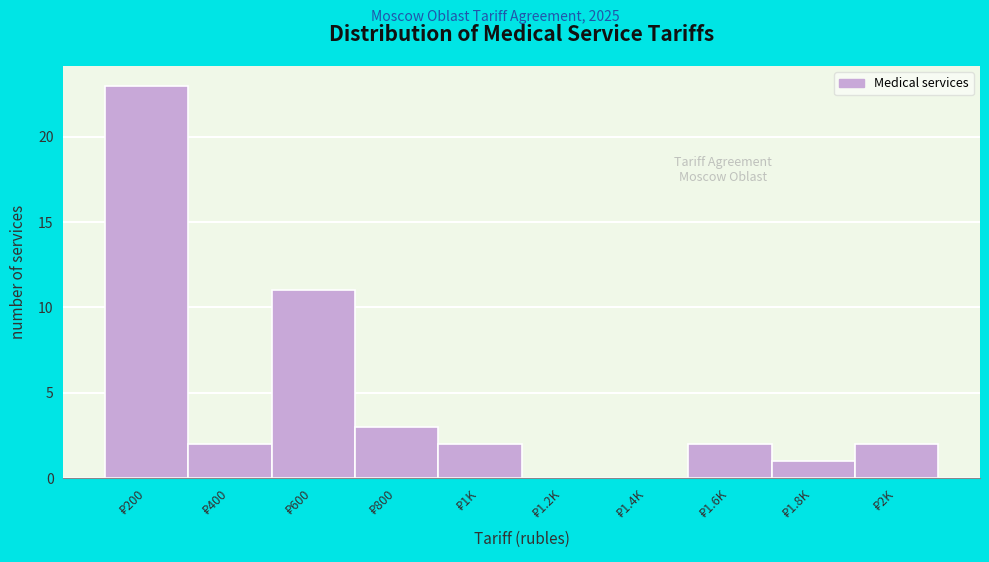

What is the maximum value shown in the chart?

23